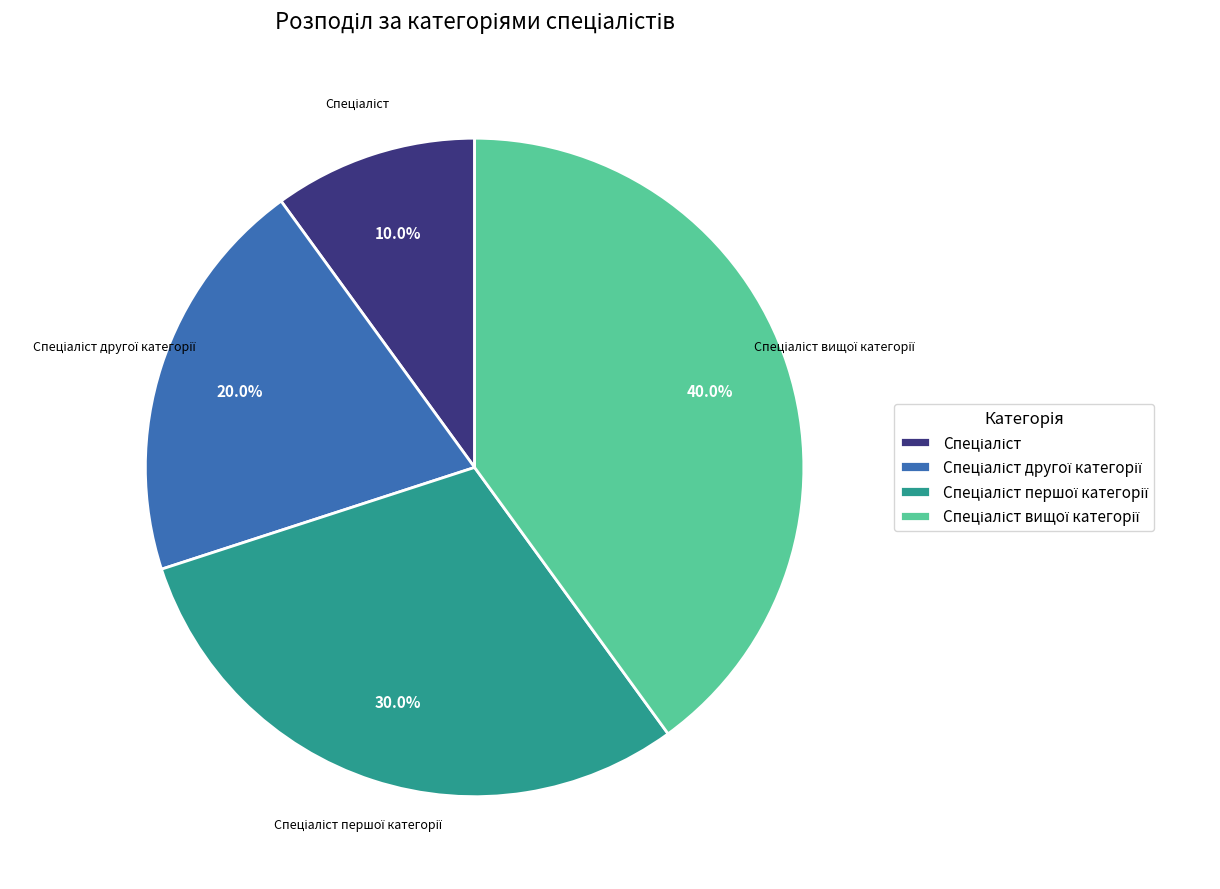

Is there any slice that represents more than half of the pie?

No